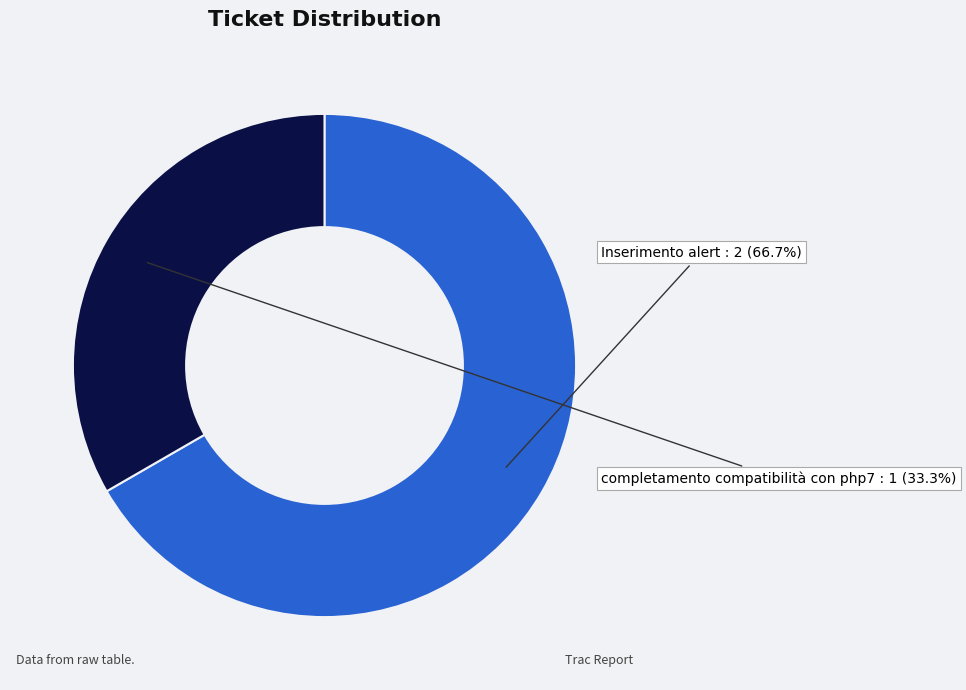

To the nearest percent, what percentage of the pie is completamento compatibilità con php7?

33%